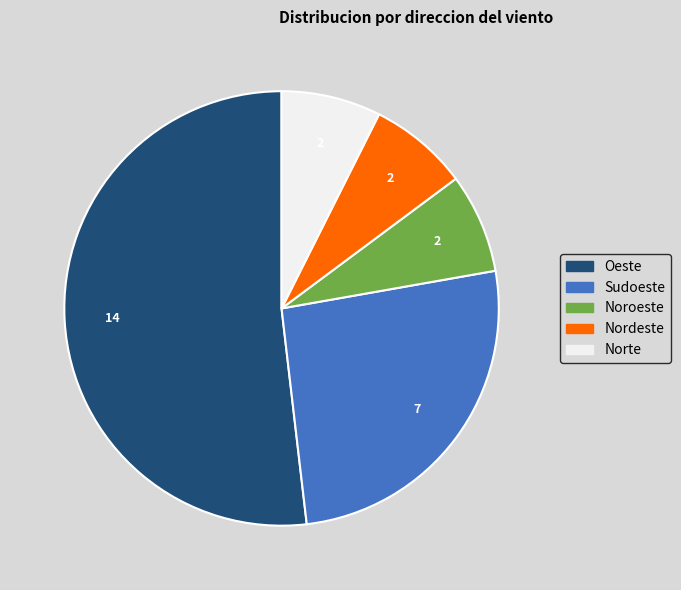

What is the largest slice in the pie chart?

Oeste